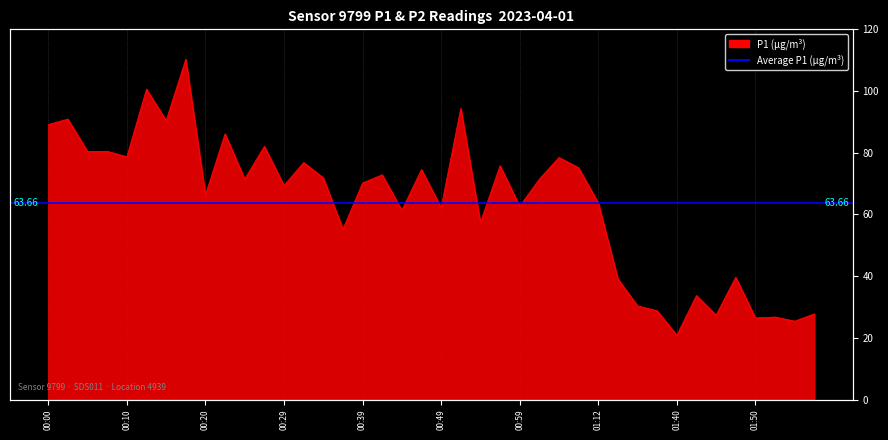

Reading left to right, extract all data points from this chart.

00:00=89.1	00:02=90.9	00:05=80.3	00:07=80.5	00:10=78.7	00:12=100.6	00:15=90.4	00:17=110.3	00:20=66.3	00:22=86.1	00:24=71.5	00:27=82.0	00:29=69.4	00:32=76.8	00:34=71.9	00:37=55.2	00:39=70.2	00:42=72.8	00:44=61.3	00:46=74.5	00:49=62.2	00:51=94.3	00:54=57.4	00:56=75.8	00:59=62.6	01:01=71.4	01:04=78.5	01:09=75.1	01:12=63.7	01:20=39.1	01:26=30.3	01:37=28.8	01:40=20.8	01:42=33.7	01:45=27.4	01:47=39.6	01:50=26.4	01:52=26.7	01:55=25.4	01:57=27.8